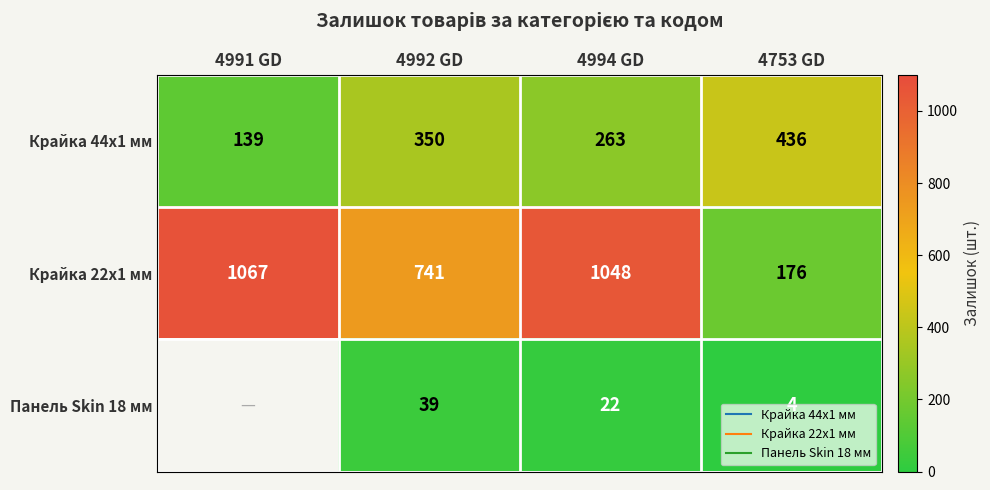

At how many categories does at least one series exceed 596?

3